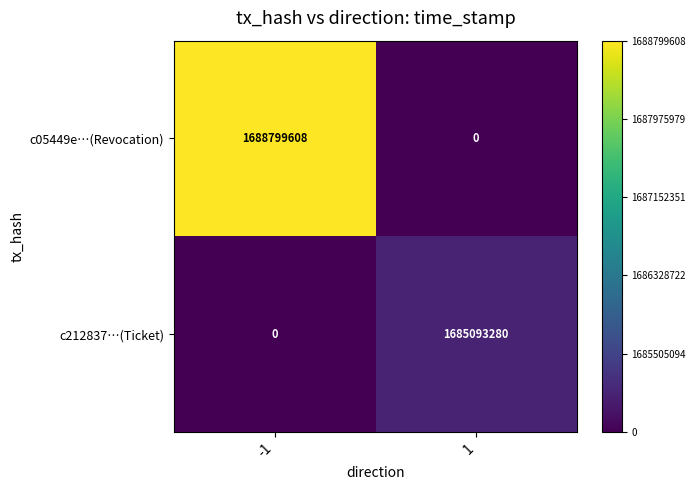

At which category is the sum across all series the highest?

-1